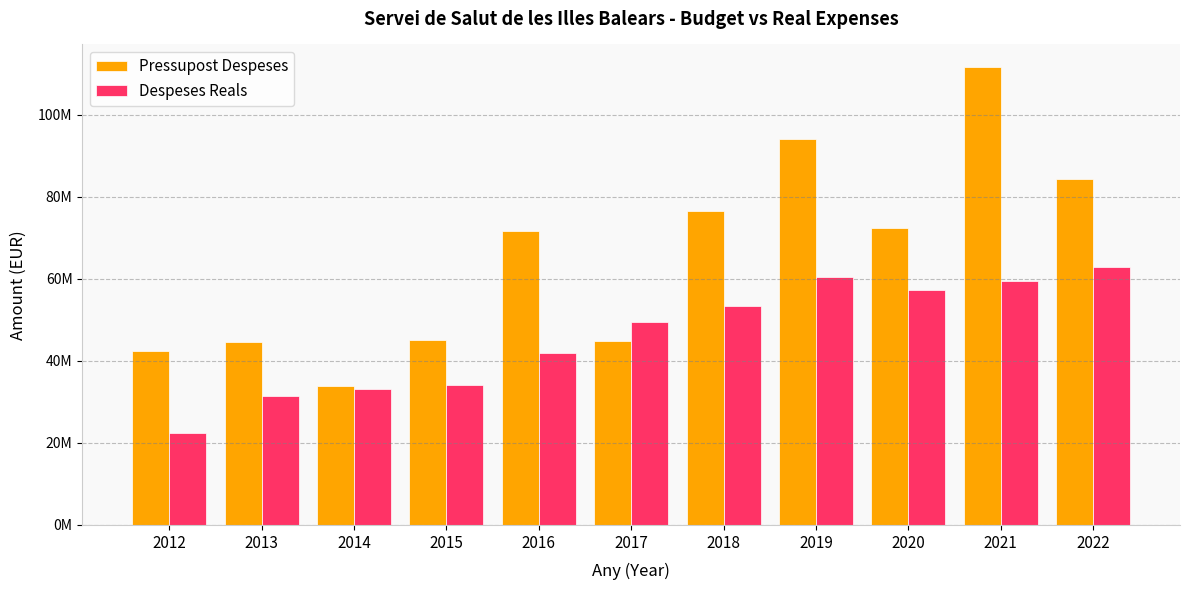

What are all the series names shown in the legend?

Pressupost Despeses, Despeses Reals